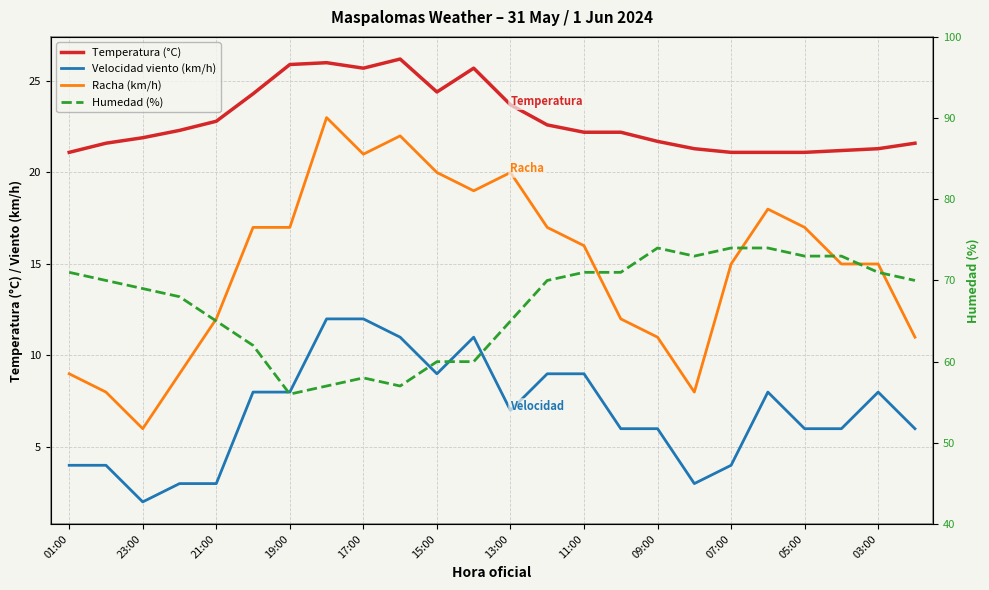

What is the sum of all Temperatura (°C) values?

549.0